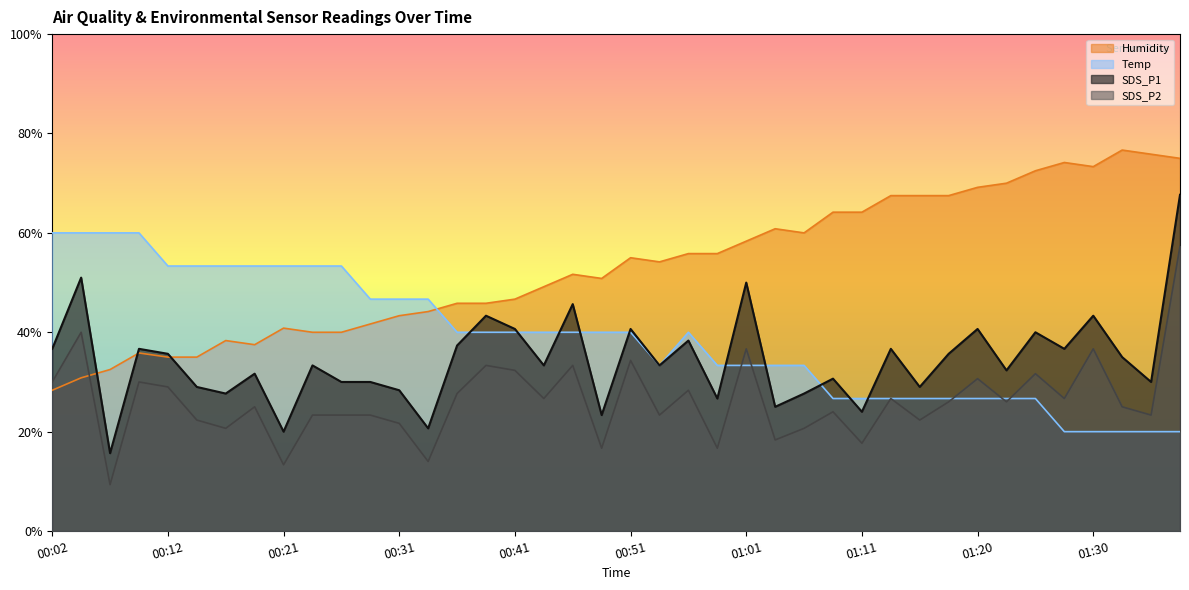

What is the lowest value of the SDS_P2 series?

9.3